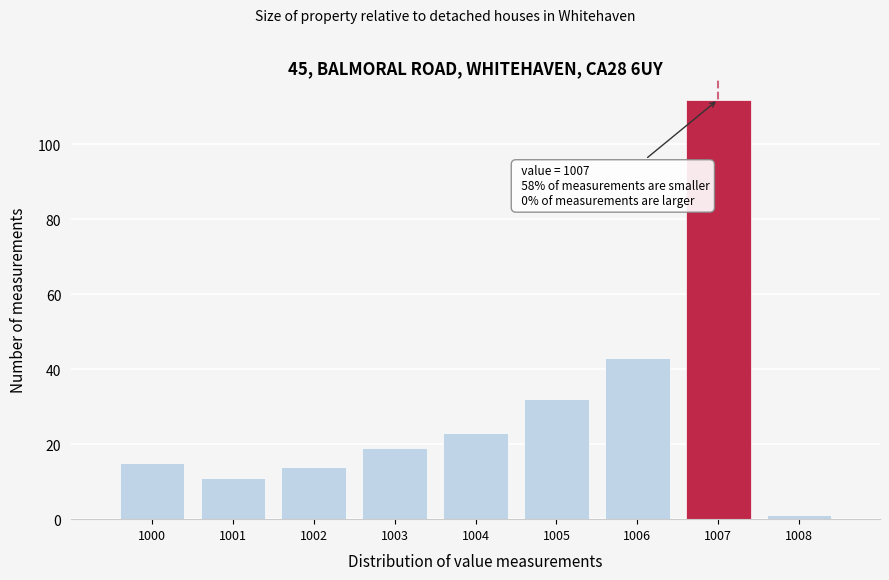

Over which range of the x-axis is the bar tallest?

1006.5 to 1007.5